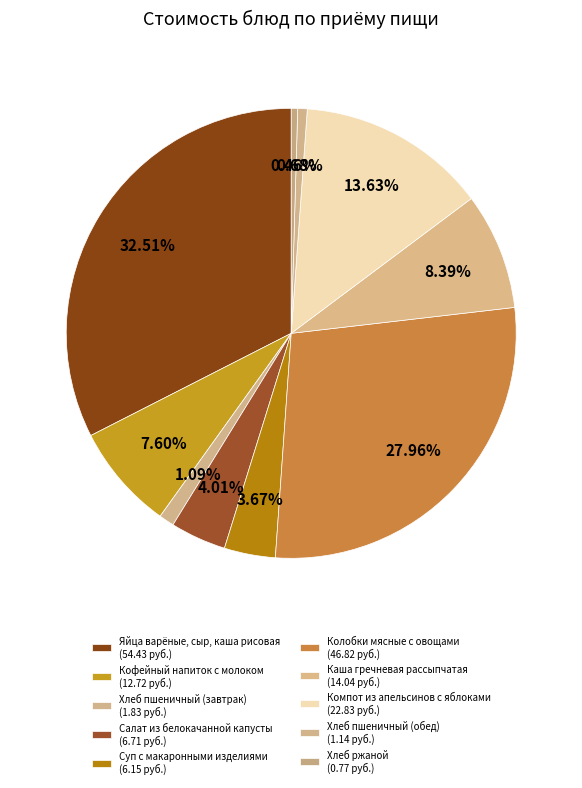

What is the ratio of the value at Салат из белокачанной капусты to the value at Хлеб пшеничный (обед)?

5.9